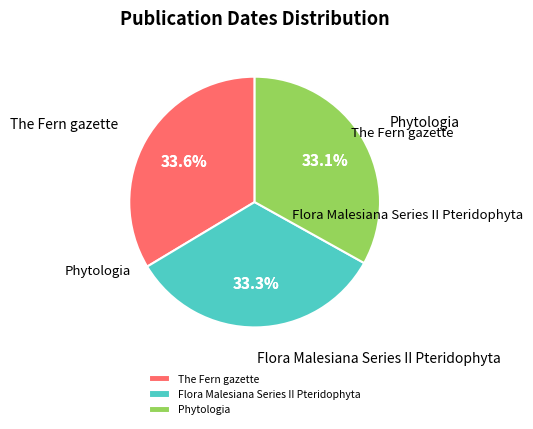

The Flora Malesiana Series II Pteridophyta slice represents 33% of the pie. True or false?

True